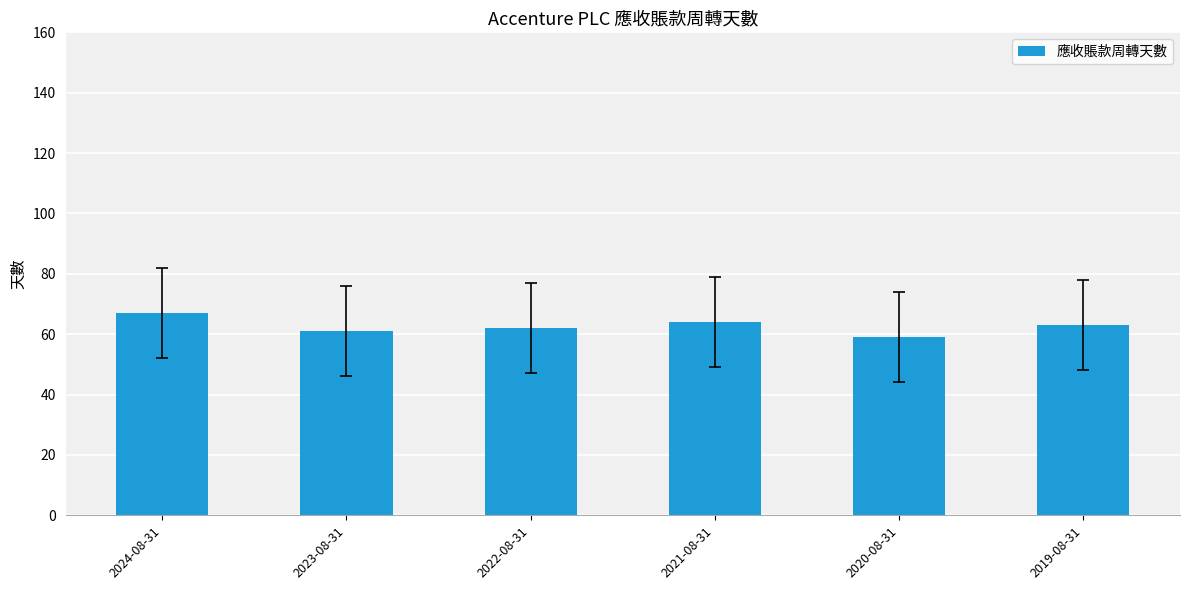

What is the change in value from 2023-08-31 to 2020-08-31?

-2